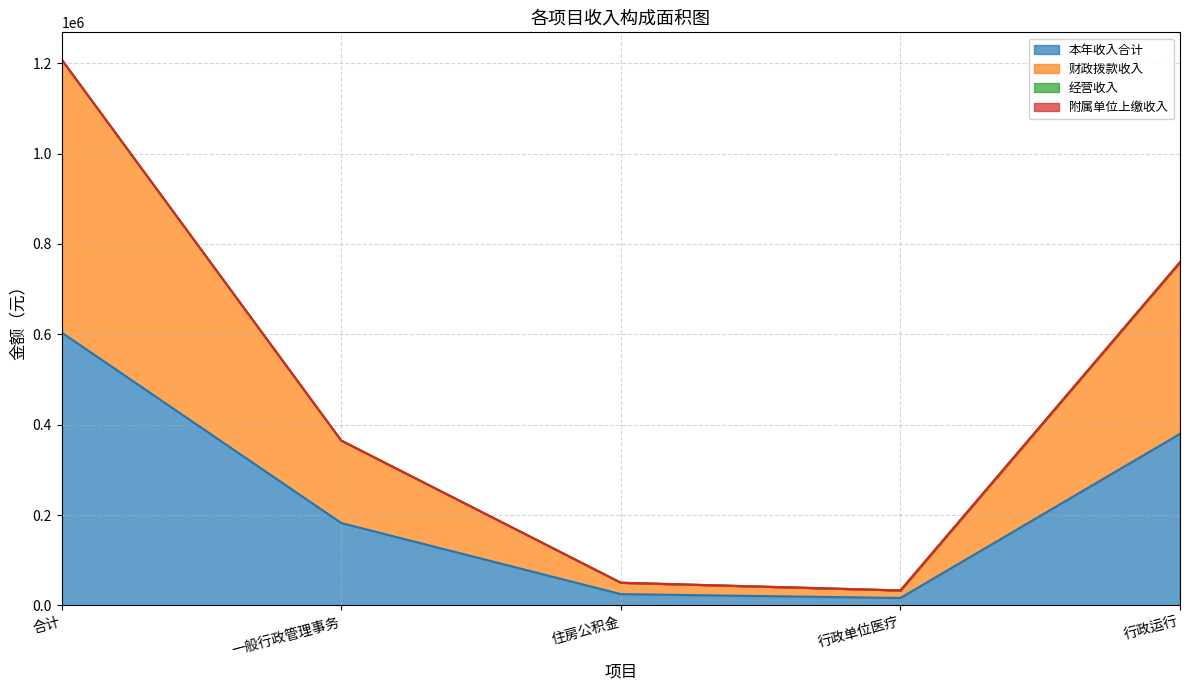

What is the approximate value of 本年收入合计 at 一般行政管理事务?

182460.0